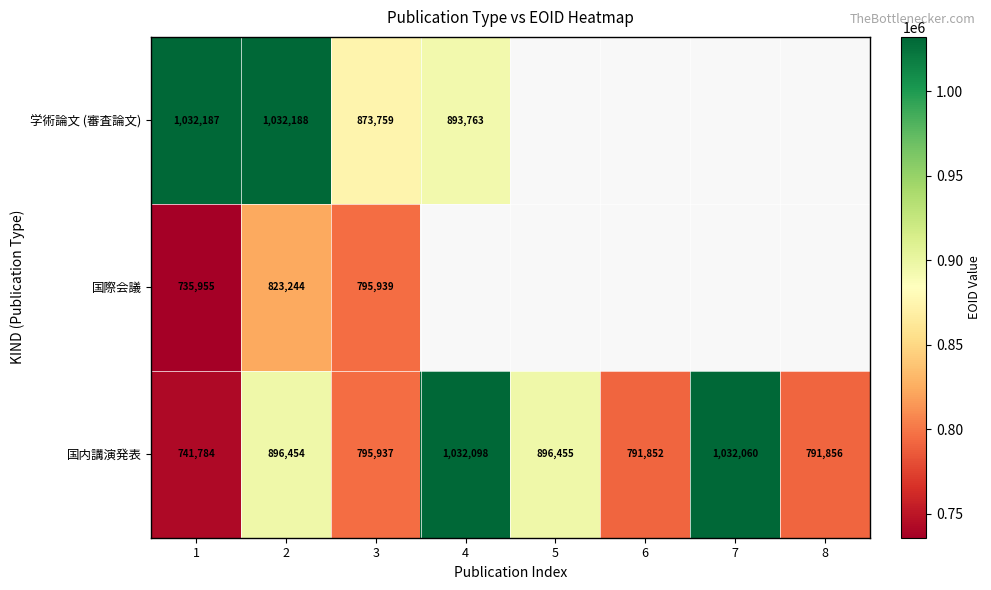

What is the highest value of the 国内講演発表 series?

1032098